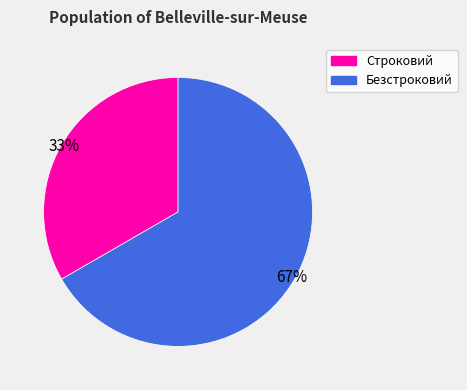

True or false: Безстроковий accounts for 67% of the total.

True